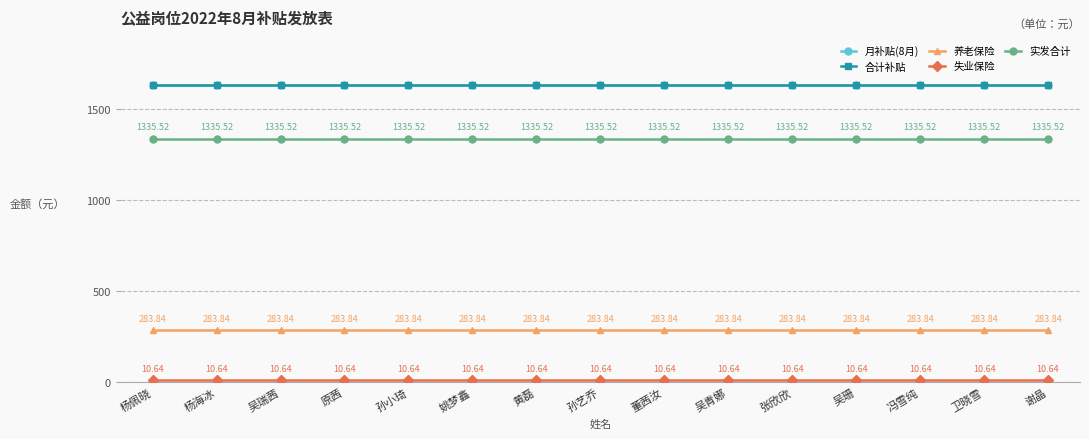

Does the chart have visible grid lines?

Yes